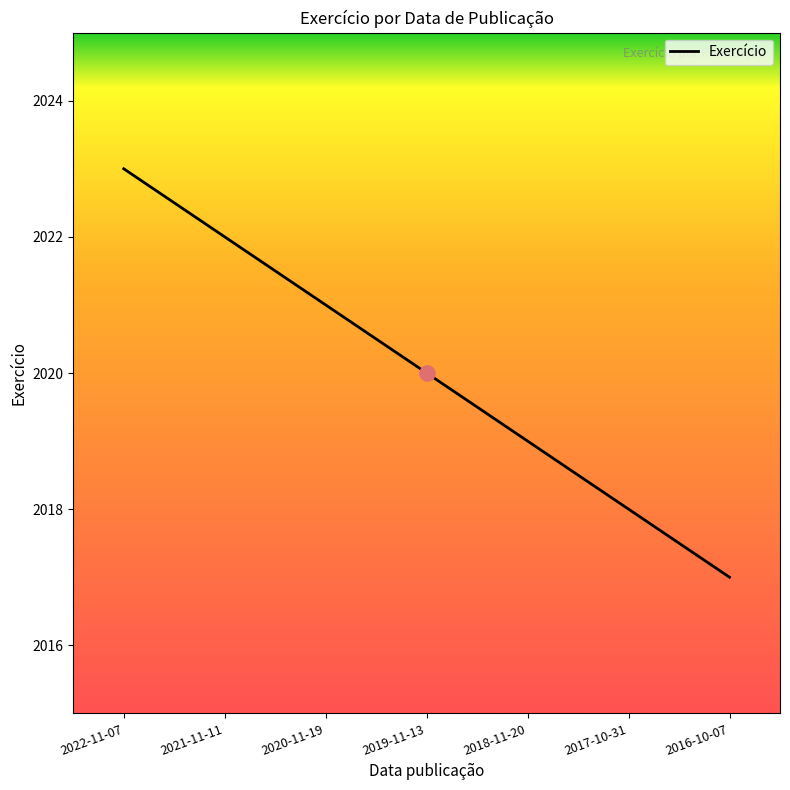

What is the change in value from 2022-11-07 to 2018-11-20?

-4